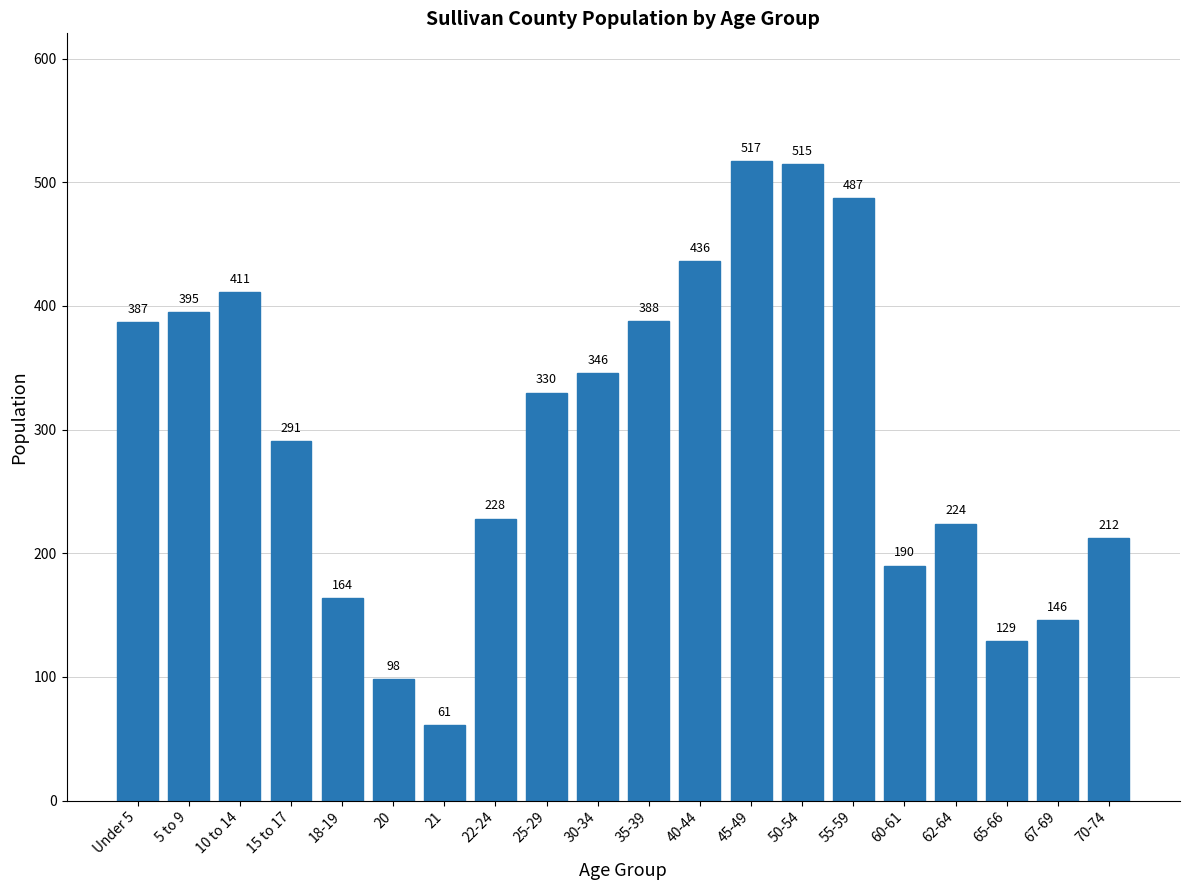

Reading left to right, extract all data points from this chart.

Under 5=387	5 to 9=395	10 to 14=411	15 to 17=291	18-19=164	20=98	21=61	22-24=228	25-29=330	30-34=346	35-39=388	40-44=436	45-49=517	50-54=515	55-59=487	60-61=190	62-64=224	65-66=129	67-69=146	70-74=212